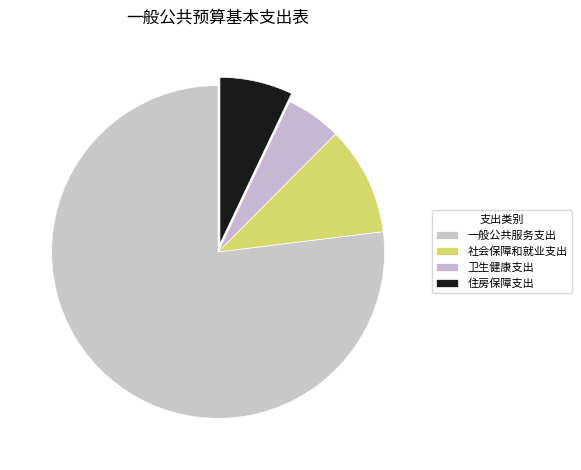

Is there a majority slice in this chart?

Yes